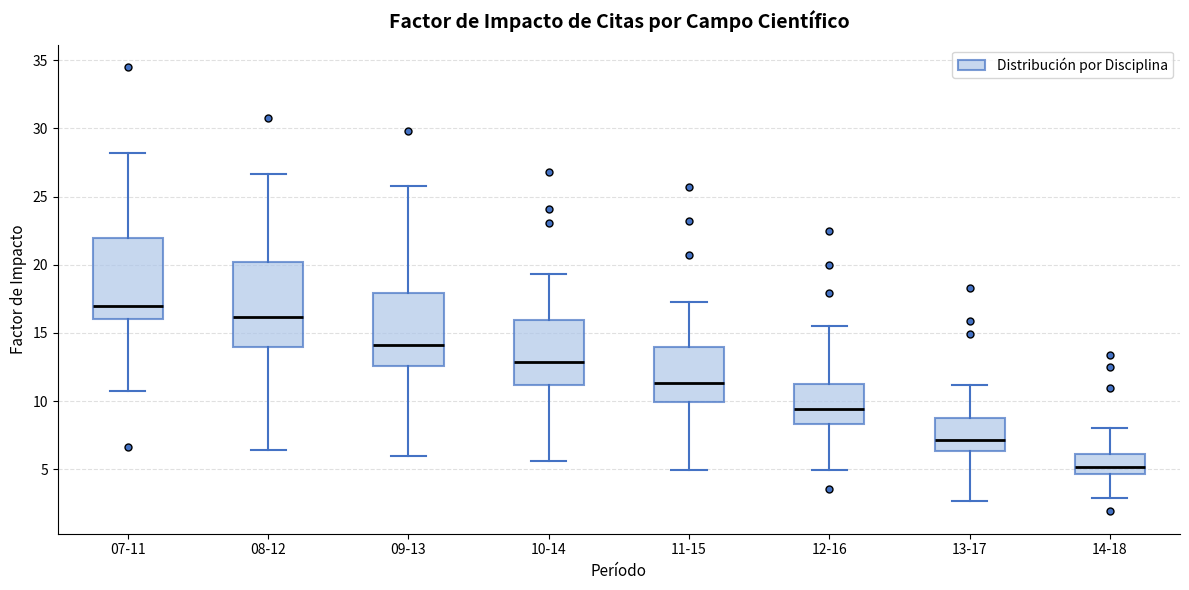

Reading left to right, transcribe this box plot: for each box, give where its median line is, the range the box spans, and where its two whiskers end, as read against the y-axis. The values are not printed on the chart, so give them approximately, as read against the axis.

07-11: median 17.0, box 16.0 to 22.0, whiskers 10.5 to 28.0
08-12: median 16.0, box 14.0 to 20.0, whiskers 6.5 to 26.5
09-13: median 14.0, box 12.5 to 18.0, whiskers 6.0 to 26.0
10-14: median 13.0, box 11.0 to 16.0, whiskers 5.5 to 19.5
11-15: median 11.5, box 10.0 to 14.0, whiskers 5.0 to 17.5
12-16: median 9.5, box 8.5 to 11.5, whiskers 5.0 to 15.5
13-17: median 7.0, box 6.5 to 9.0, whiskers 2.5 to 11.0
14-18: median 5.0, box 4.5 to 6.0, whiskers 3.0 to 8.0